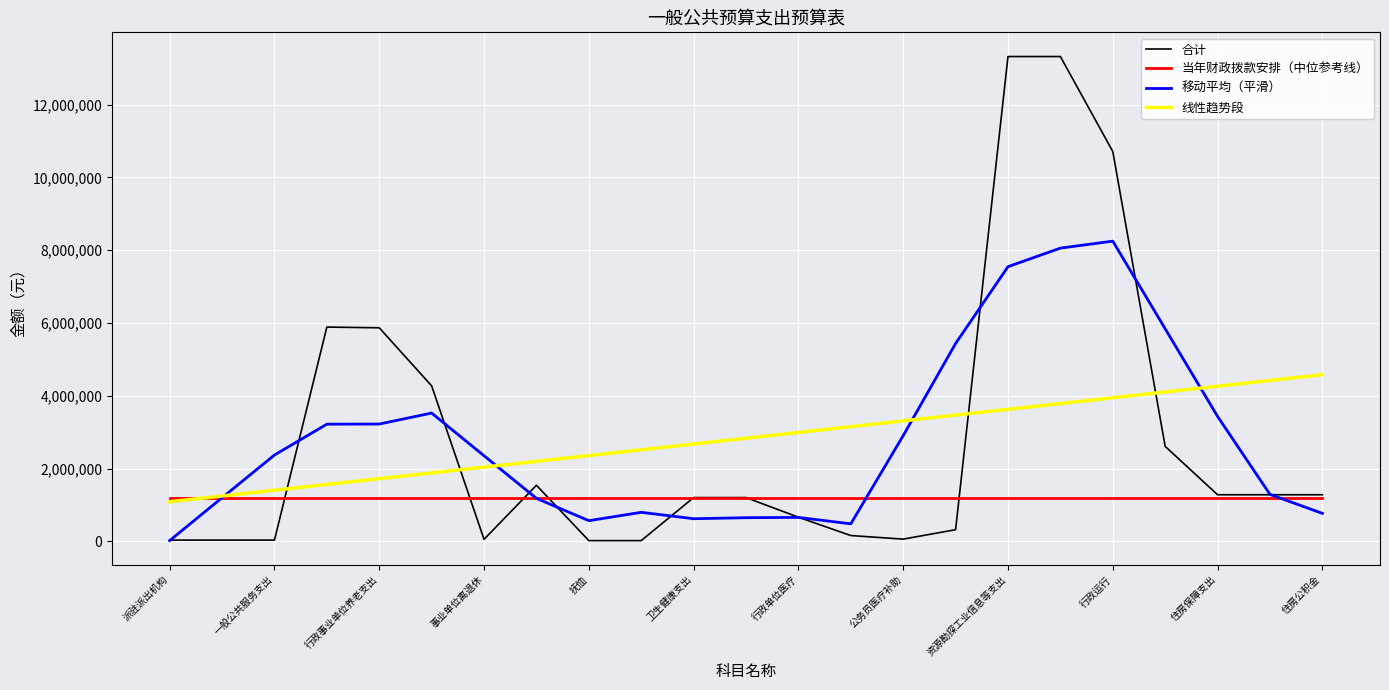

What is the sum of the values at 事业运行 and 公务员医疗补助?

2670143.2